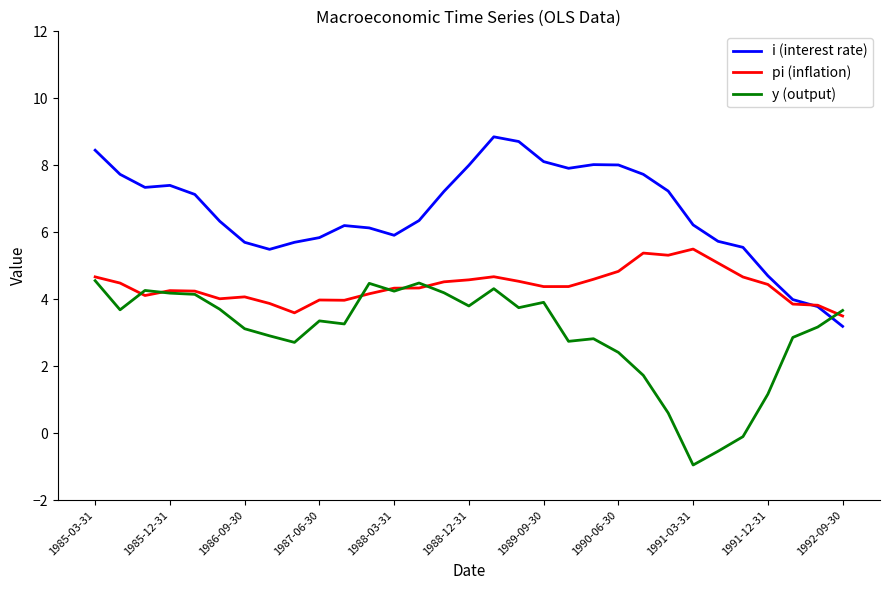

List the series in order of their peak value, highest first.

i (interest rate), pi (inflation), y (output)